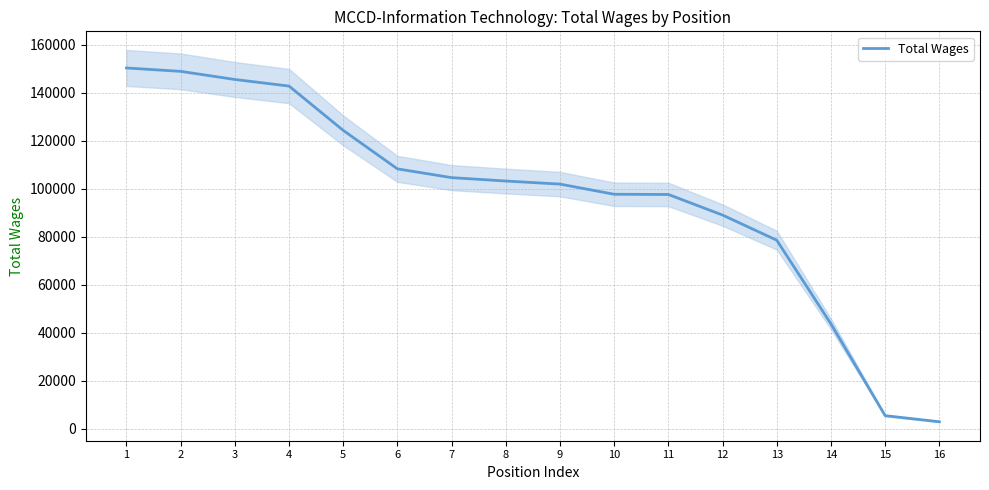

What is the difference between the values at 1 and 13?

71806